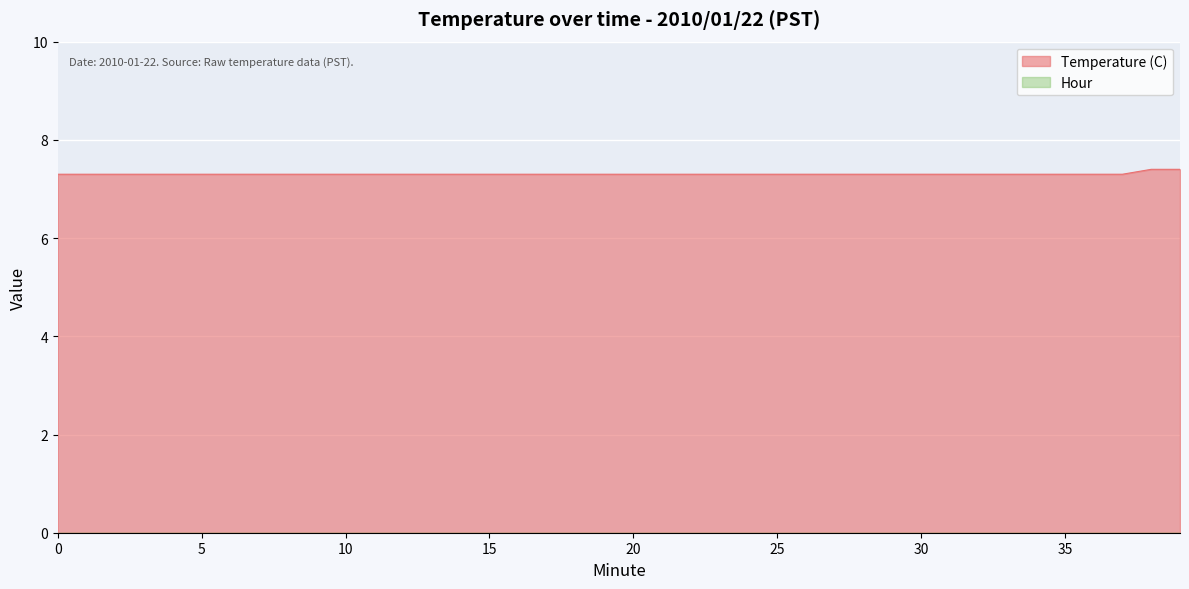

What is the ratio of the value at 35 to the value at 7?

1.0